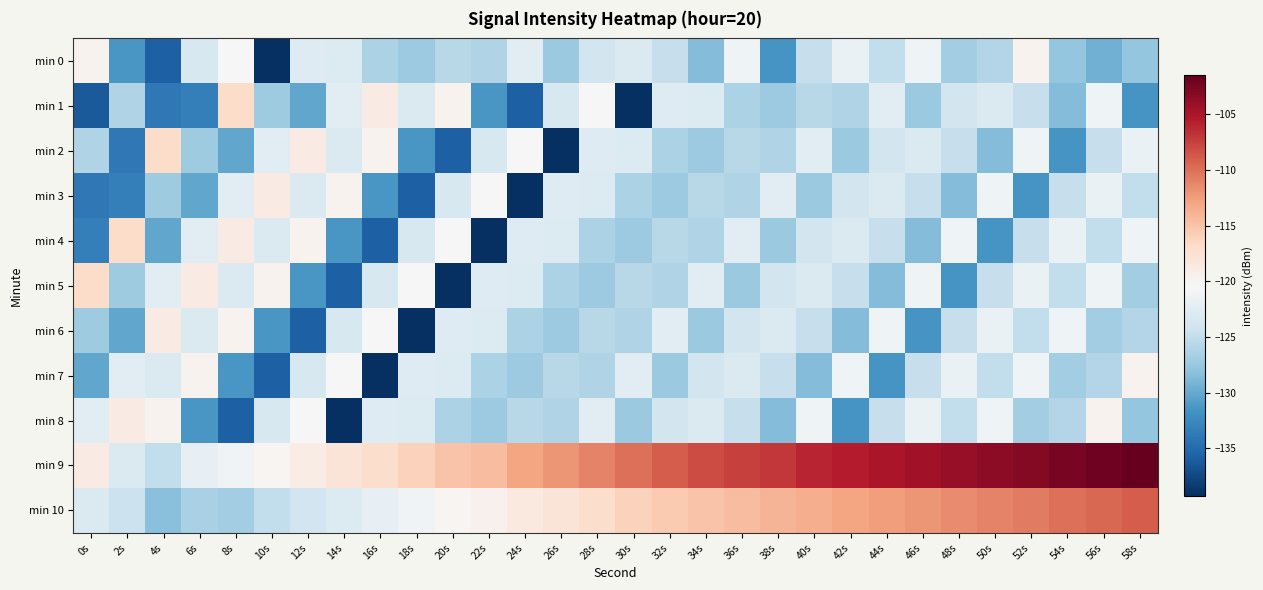

Reading left to right, extract all data points from this chart.

min 0: 0s=-119.7	2s=-131.4	4s=-135.8	6s=-123.4	8s=-120.4	10s=-139.3	12s=-122.8	14s=-123.0	16s=-126.3	18s=-127.2	20s=-125.6	22s=-126.0	24s=-122.5	26s=-127.4	28s=-123.9	30s=-123.1	32s=-124.8	34s=-128.6	36s=-121.3	38s=-131.5	40s=-124.7	42s=-121.7	44s=-125.0	46s=-121.2	48s=-126.9	50s=-125.9	52s=-119.7	54s=-127.7	56s=-129.5	58s=-127.7
min 1: 0s=-136.2	2s=-126.0	4s=-133.8	6s=-133.3	8s=-117.0	10s=-127.1	12s=-130.2	14s=-122.5	16s=-118.9	18s=-123.1	20s=-119.7	22s=-131.4	24s=-135.8	26s=-123.4	28s=-120.4	30s=-139.3	32s=-122.8	34s=-123.0	36s=-126.3	38s=-127.2	40s=-125.6	42s=-126.0	44s=-122.5	46s=-127.4	48s=-123.9	50s=-123.1	52s=-124.8	54s=-128.6	56s=-121.3	58s=-131.5
min 2: 0s=-126.0	2s=-133.8	4s=-117.0	6s=-127.1	8s=-130.2	10s=-122.5	12s=-118.9	14s=-123.1	16s=-119.7	18s=-131.4	20s=-135.8	22s=-123.4	24s=-120.4	26s=-139.3	28s=-122.8	30s=-123.0	32s=-126.3	34s=-127.2	36s=-125.6	38s=-126.0	40s=-122.5	42s=-127.4	44s=-123.9	46s=-123.1	48s=-124.8	50s=-128.6	52s=-121.3	54s=-131.5	56s=-124.7	58s=-121.7
min 3: 0s=-133.8	2s=-133.3	4s=-127.1	6s=-130.2	8s=-122.5	10s=-118.9	12s=-123.1	14s=-119.7	16s=-131.4	18s=-135.8	20s=-123.4	22s=-120.4	24s=-139.3	26s=-122.8	28s=-123.0	30s=-126.3	32s=-127.2	34s=-125.6	36s=-126.0	38s=-122.5	40s=-127.4	42s=-123.9	44s=-123.1	46s=-124.8	48s=-128.6	50s=-121.3	52s=-131.5	54s=-124.7	56s=-121.7	58s=-125.0
min 4: 0s=-133.3	2s=-117.0	4s=-130.2	6s=-122.5	8s=-118.9	10s=-123.1	12s=-119.7	14s=-131.4	16s=-135.8	18s=-123.4	20s=-120.4	22s=-139.3	24s=-122.8	26s=-123.0	28s=-126.3	30s=-127.2	32s=-125.6	34s=-126.0	36s=-122.5	38s=-127.4	40s=-123.9	42s=-123.1	44s=-124.8	46s=-128.6	48s=-121.3	50s=-131.5	52s=-124.7	54s=-121.7	56s=-125.0	58s=-121.2
min 5: 0s=-117.0	2s=-127.1	4s=-122.5	6s=-118.9	8s=-123.1	10s=-119.7	12s=-131.4	14s=-135.8	16s=-123.4	18s=-120.4	20s=-139.3	22s=-122.8	24s=-123.0	26s=-126.3	28s=-127.2	30s=-125.6	32s=-126.0	34s=-122.5	36s=-127.4	38s=-123.9	40s=-123.1	42s=-124.8	44s=-128.6	46s=-121.3	48s=-131.5	50s=-124.7	52s=-121.7	54s=-125.0	56s=-121.2	58s=-126.9
min 6: 0s=-127.1	2s=-130.2	4s=-118.9	6s=-123.1	8s=-119.7	10s=-131.4	12s=-135.8	14s=-123.4	16s=-120.4	18s=-139.3	20s=-122.8	22s=-123.0	24s=-126.3	26s=-127.2	28s=-125.6	30s=-126.0	32s=-122.5	34s=-127.4	36s=-123.9	38s=-123.1	40s=-124.8	42s=-128.6	44s=-121.3	46s=-131.5	48s=-124.7	50s=-121.7	52s=-125.0	54s=-121.2	56s=-126.9	58s=-125.9
min 7: 0s=-130.2	2s=-122.5	4s=-123.1	6s=-119.7	8s=-131.4	10s=-135.8	12s=-123.4	14s=-120.4	16s=-139.3	18s=-122.8	20s=-123.0	22s=-126.3	24s=-127.2	26s=-125.6	28s=-126.0	30s=-122.5	32s=-127.4	34s=-123.9	36s=-123.1	38s=-124.8	40s=-128.6	42s=-121.3	44s=-131.5	46s=-124.7	48s=-121.7	50s=-125.0	52s=-121.2	54s=-126.9	56s=-125.9	58s=-119.7
min 8: 0s=-122.5	2s=-118.9	4s=-119.7	6s=-131.4	8s=-135.8	10s=-123.4	12s=-120.4	14s=-139.3	16s=-122.8	18s=-123.0	20s=-126.3	22s=-127.2	24s=-125.6	26s=-126.0	28s=-122.5	30s=-127.4	32s=-123.9	34s=-123.1	36s=-124.8	38s=-128.6	40s=-121.3	42s=-131.5	44s=-124.7	46s=-121.7	48s=-125.0	50s=-121.2	52s=-126.9	54s=-125.9	56s=-119.7	58s=-127.7
min 9: 0s=-118.9	2s=-123.1	4s=-125.1	6s=-122.0	8s=-121.0	10s=-120.0	12s=-119.0	14s=-118.0	16s=-117.0	18s=-116.0	20s=-115.0	22s=-114.5	24s=-113.0	26s=-112.0	28s=-111.0	30s=-110.0	32s=-109.0	34s=-108.0	36s=-107.5	38s=-107.0	40s=-106.0	42s=-105.5	44s=-105.0	46s=-104.5	48s=-104.0	50s=-103.5	52s=-103.0	54s=-102.5	56s=-102.0	58s=-101.5
min 10: 0s=-123.1	2s=-124.5	4s=-128.3	6s=-126.5	8s=-127.0	10s=-125.0	12s=-124.0	14s=-123.0	16s=-122.0	18s=-121.0	20s=-120.0	22s=-119.5	24s=-118.5	26s=-118.0	28s=-117.0	30s=-116.0	32s=-115.5	34s=-115.0	36s=-114.5	38s=-114.0	40s=-113.5	42s=-113.0	44s=-112.5	46s=-112.0	48s=-111.5	50s=-111.0	52s=-110.5	54s=-110.0	56s=-109.5	58s=-109.0